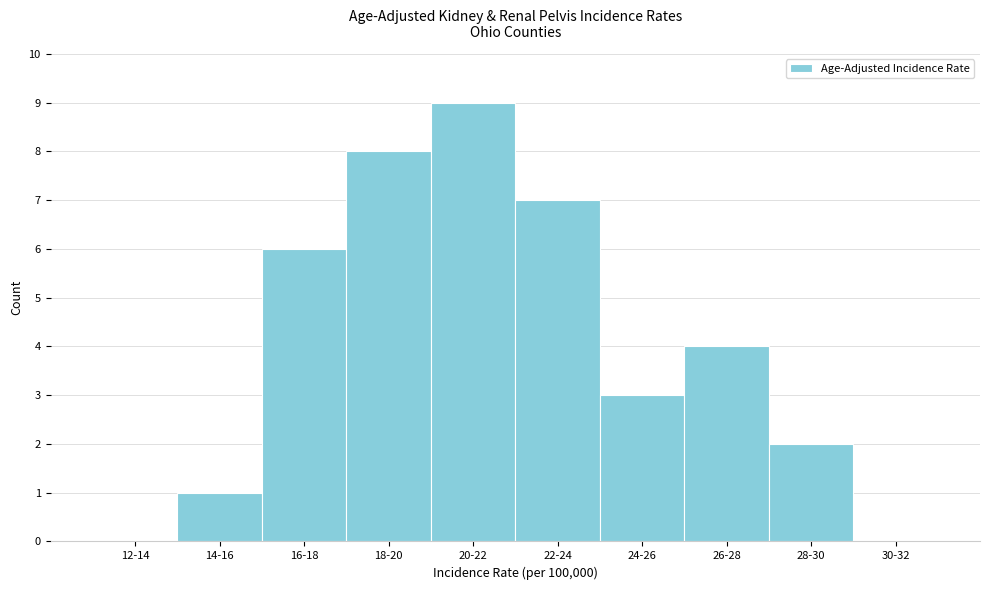

Reading left to right, what are all the values shown in this chart?

12-14=0	14-16=1	16-18=6	18-20=8	20-22=9	22-24=7	24-26=3	26-28=4	28-30=2	30-32=0